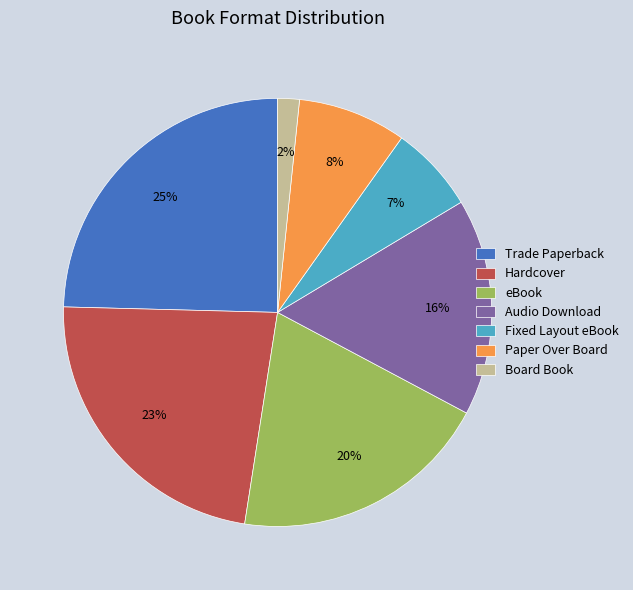

Which category has the smallest portion of the pie?

Board Book